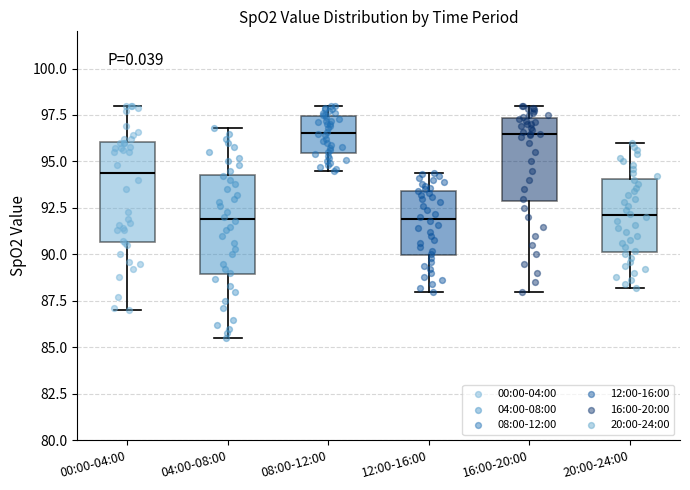

Reading left to right, read every box against the y-axis: the position of its median line, the range the box covers, and the ends of its whiskers. The values are not printed on the chart, so give them approximately, as read against the axis.

00:00-04:00: median 94.5, box 90.5 to 96.0, whiskers 87.0 to 98.0
04:00-08:00: median 92.0, box 89.0 to 94.5, whiskers 85.5 to 97.0
08:00-12:00: median 96.5, box 95.5 to 97.5, whiskers 94.5 to 98.0
12:00-16:00: median 92.0, box 90.0 to 93.5, whiskers 88.0 to 94.5
16:00-20:00: median 96.5, box 93.0 to 97.5, whiskers 88.0 to 98.0
20:00-24:00: median 92.0, box 90.0 to 94.0, whiskers 88.0 to 96.0